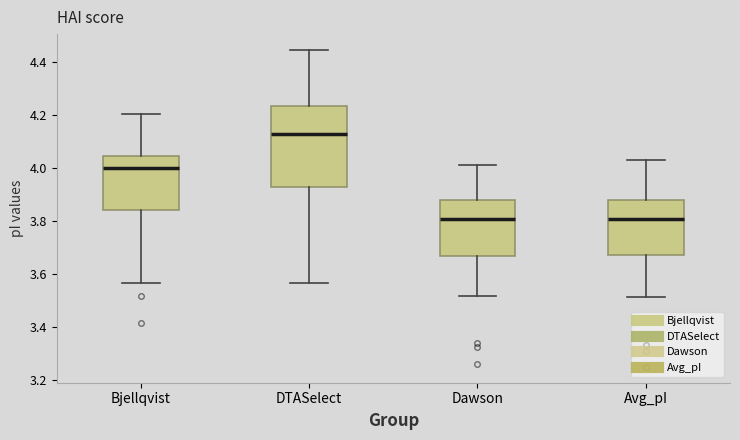

Which box is the tallest, from its lower edge to its upper edge?

DTASelect